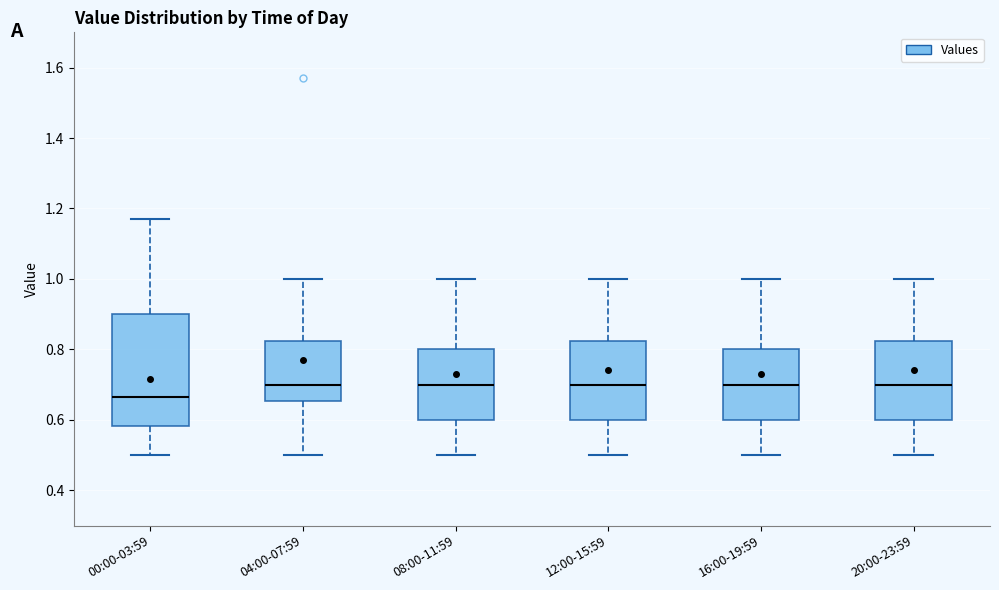

Comparing the boxes themselves (not the whiskers), which one is the tallest?

00:00-03:59